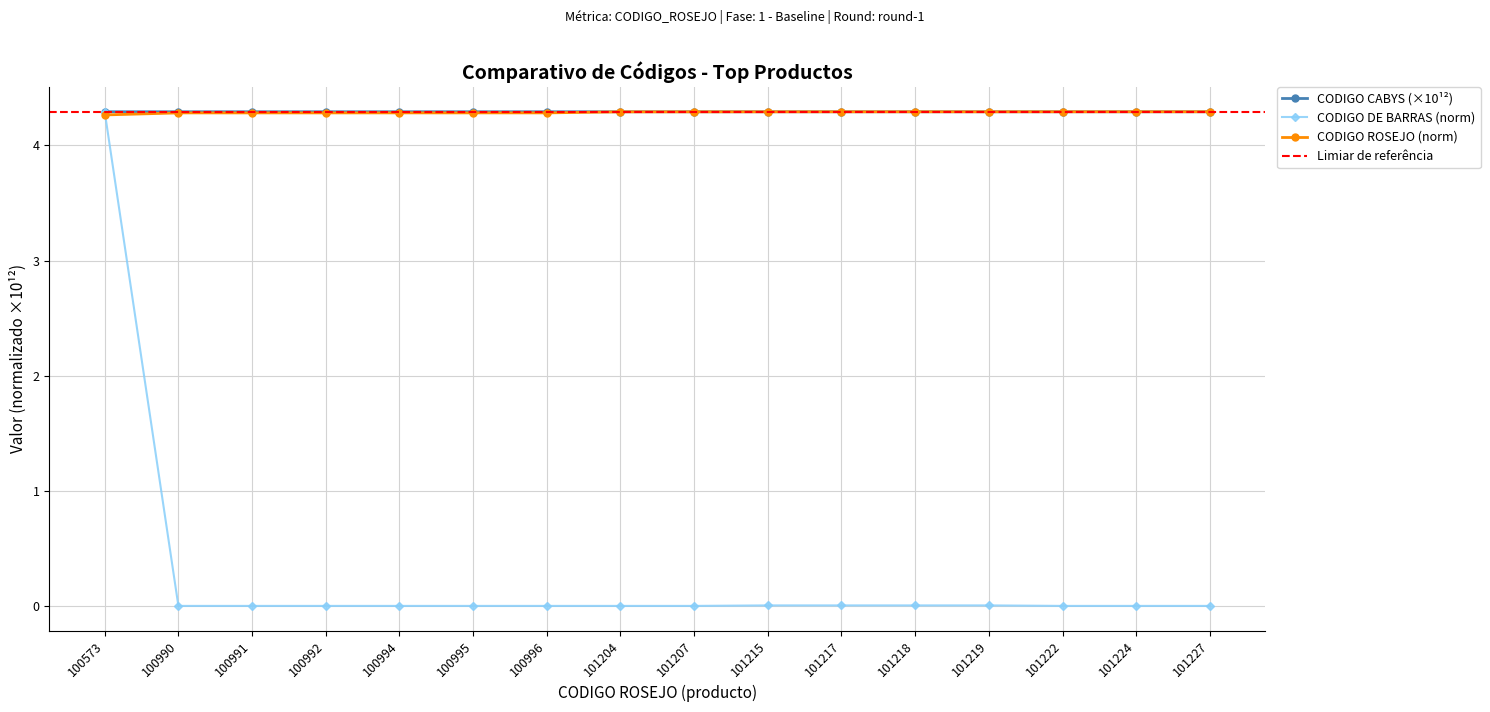

At 101215, list the series in order from largest to smallest.

CODIGO CABYS, CODIGO ROSEJO, CODIGO DE BARRAS (con)